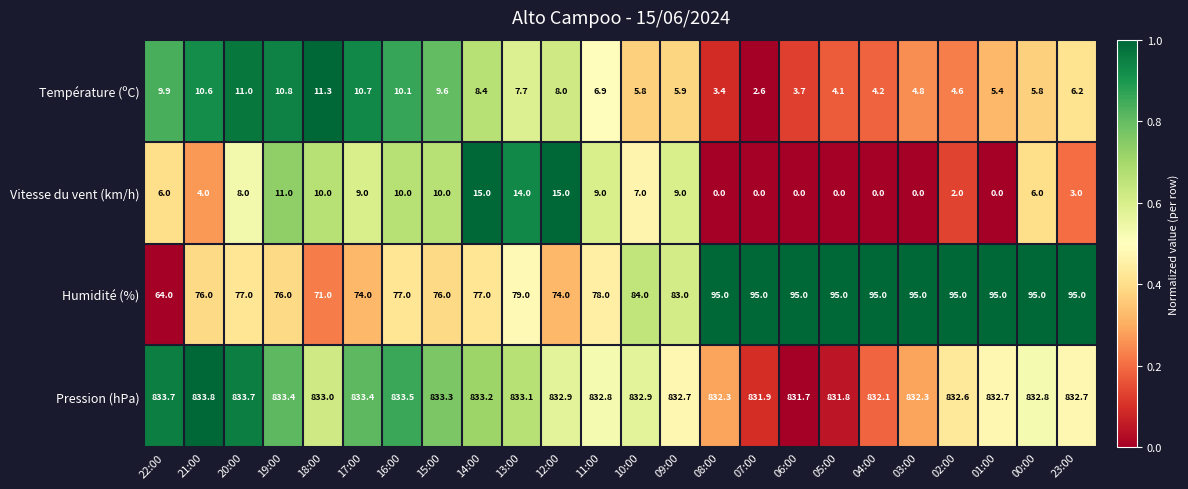

At 00:00, list the series in order from largest to smallest.

Pression (hPa), Humidité (%), Vitesse du vent (km/h), Température (ºC)